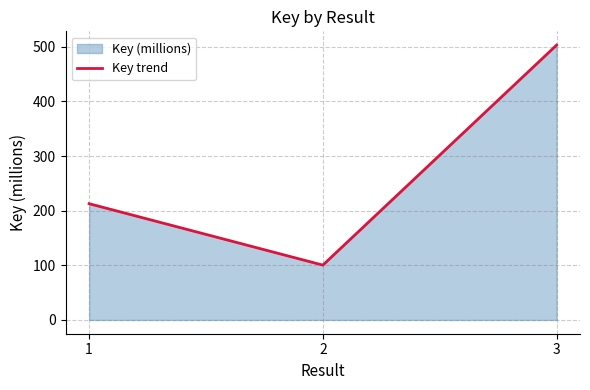

At which category does the chart reach its peak across all series?

3